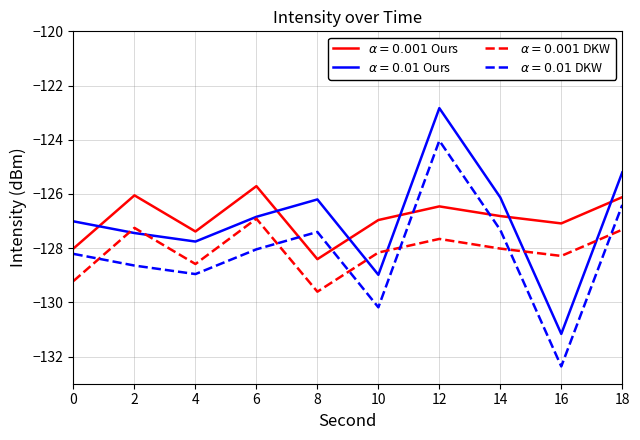

What is the greatest value displayed?

-122.8